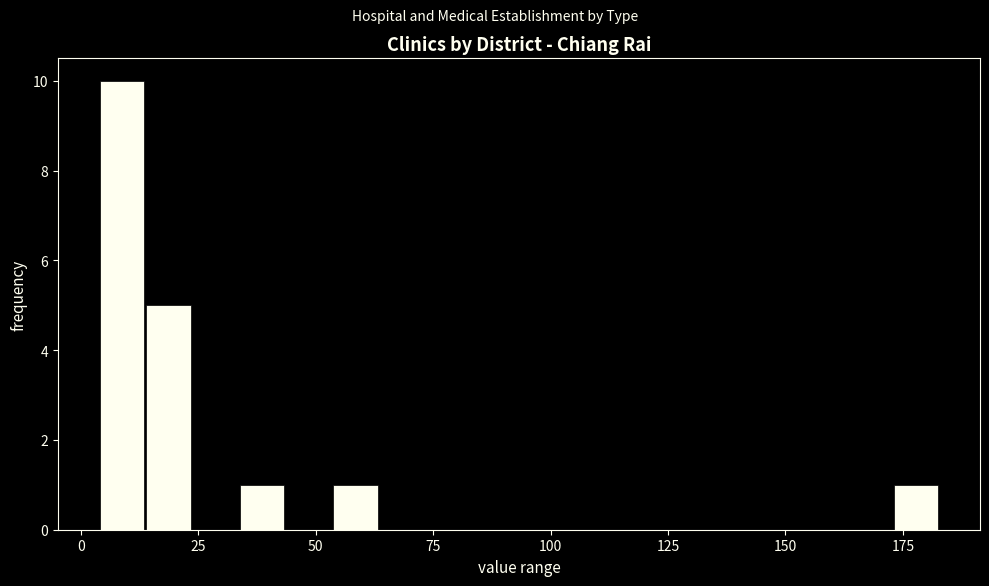

Read against the x-axis, roughly where is the centre of the tallest bar?

10